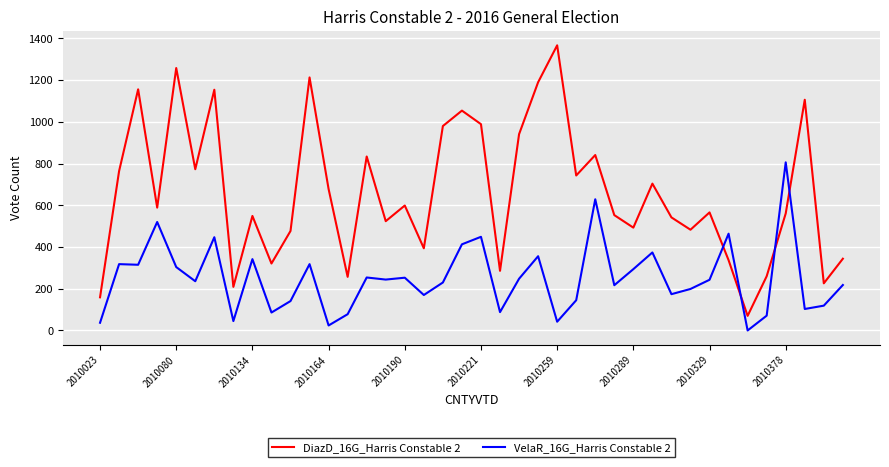

Which series has the largest total across all categories?

DiazD_16G_Harris Constable 2